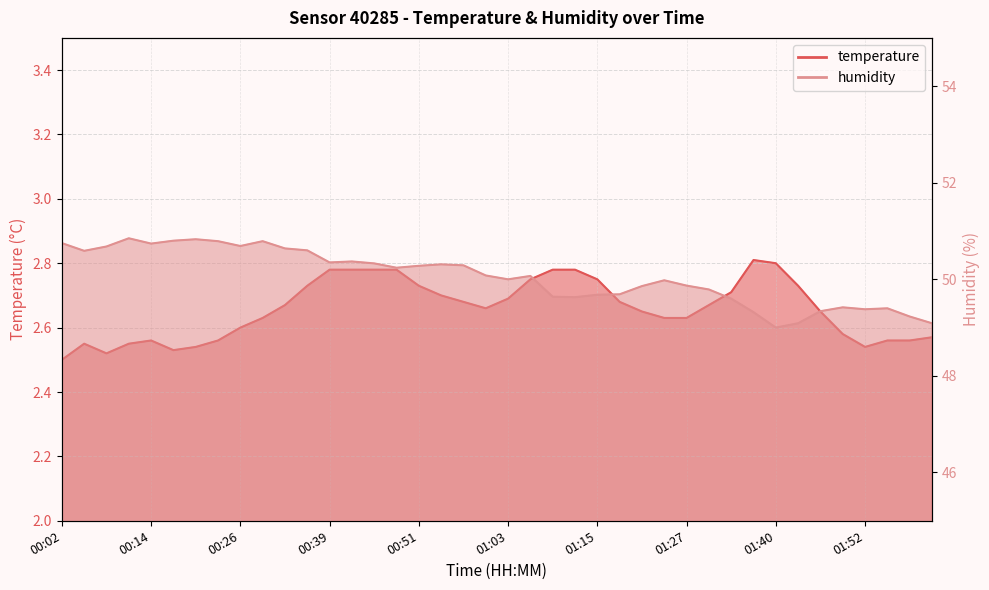

True or false: humidity and temperature cross at least once.

False